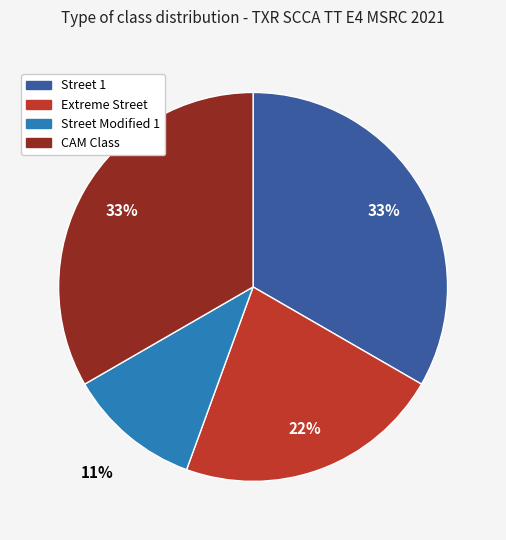

Does any single category account for the majority?

No